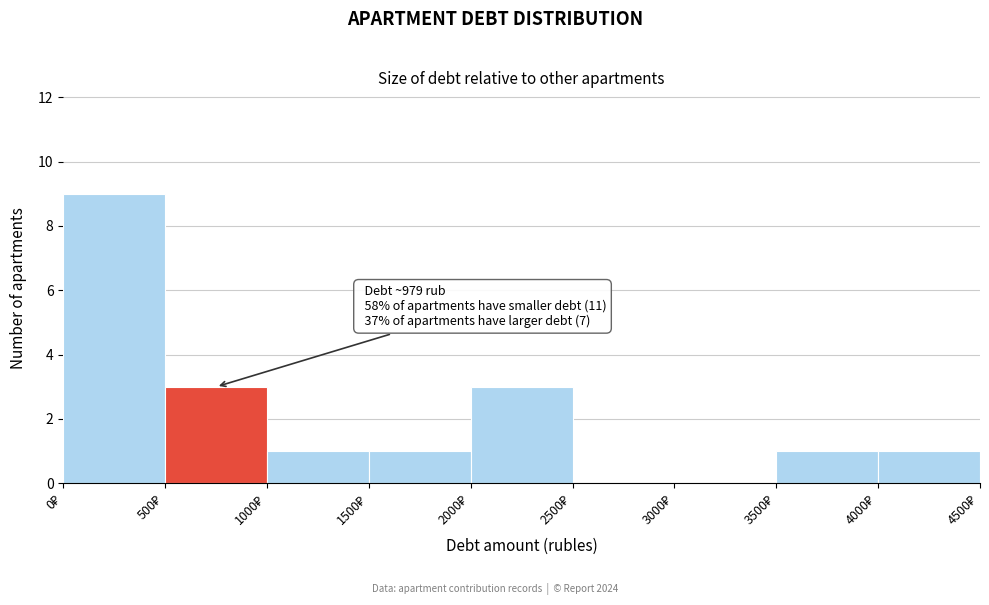

Over which range of the x-axis is the bar tallest?

0 to 500